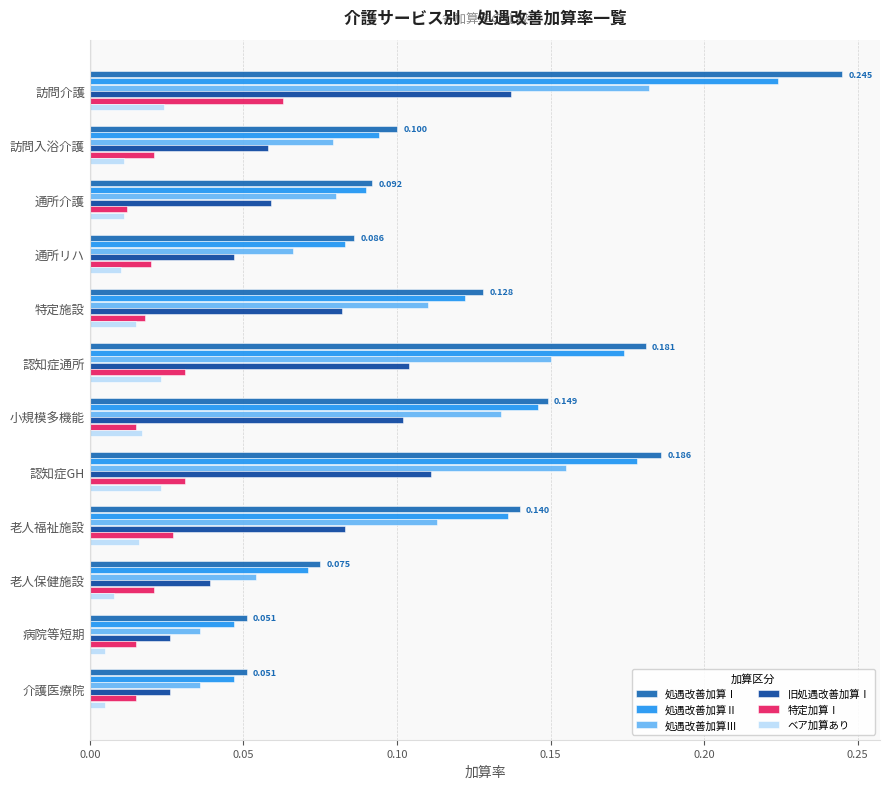

At which label does 処遇改善加算Ⅱ reach its peak?

訪問介護